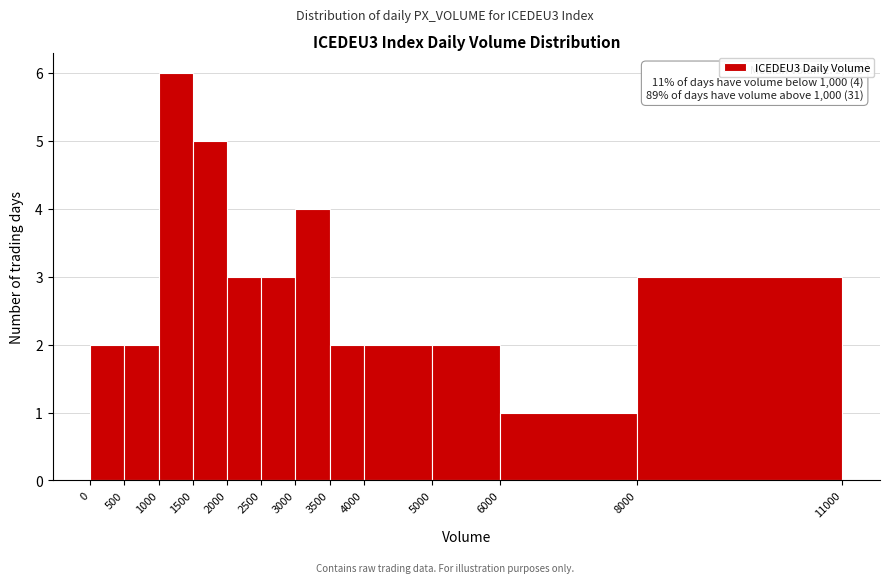

Which range on the x-axis has the tallest bar?

1000 to 1500